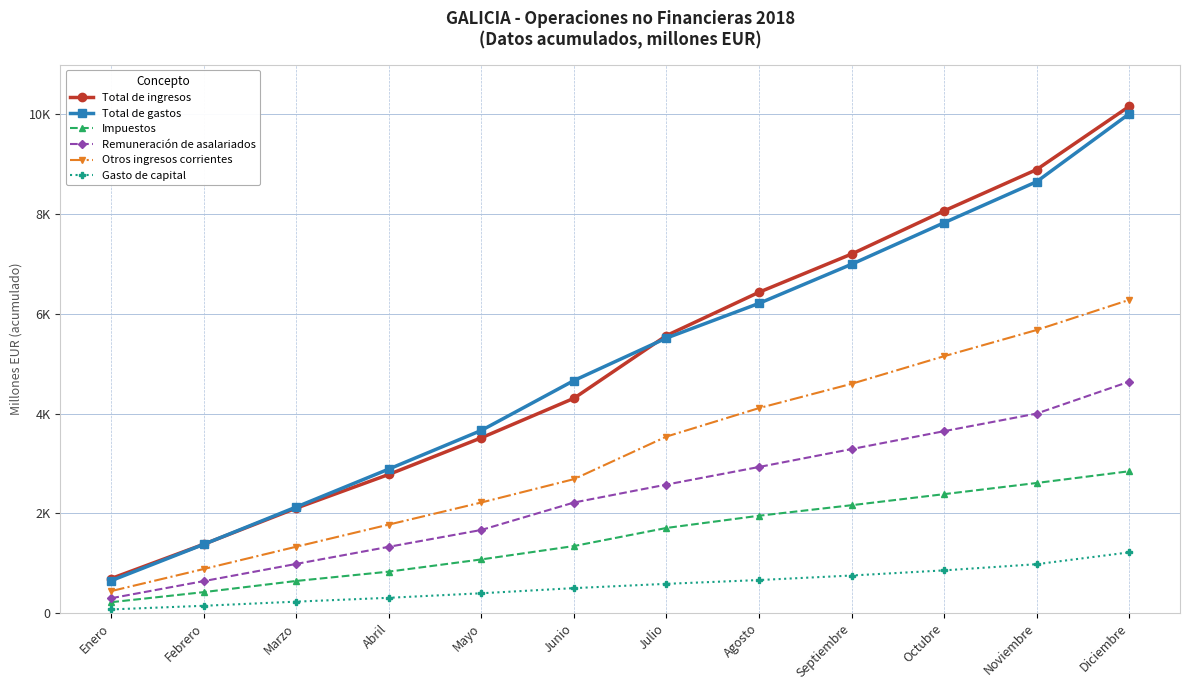

True or false: Total de gastos has a value of 10012 at Diciembre.

True